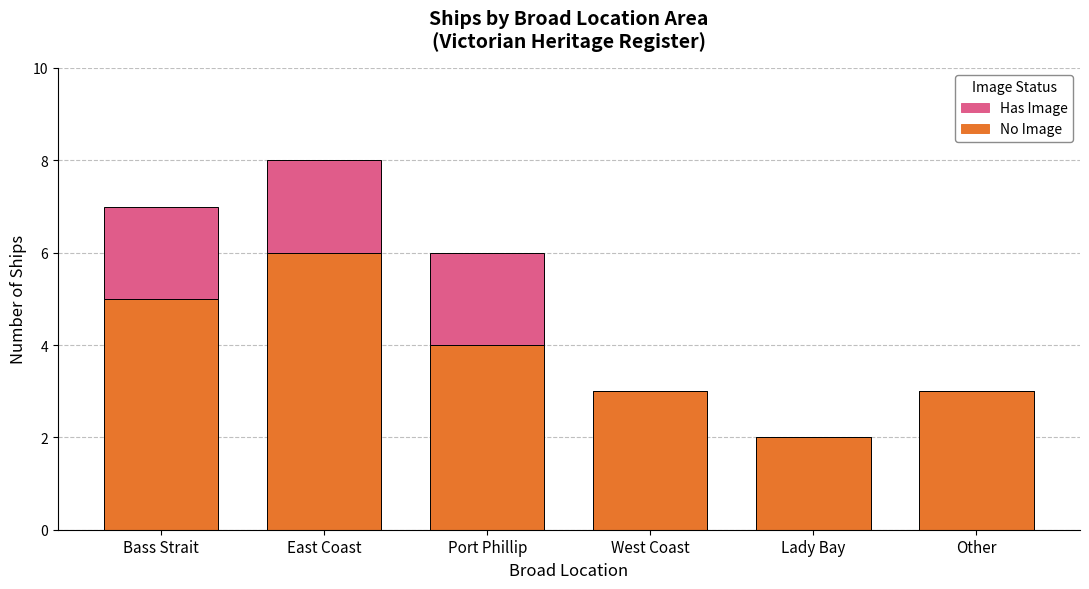

What value does the No Image series have at Other?

3